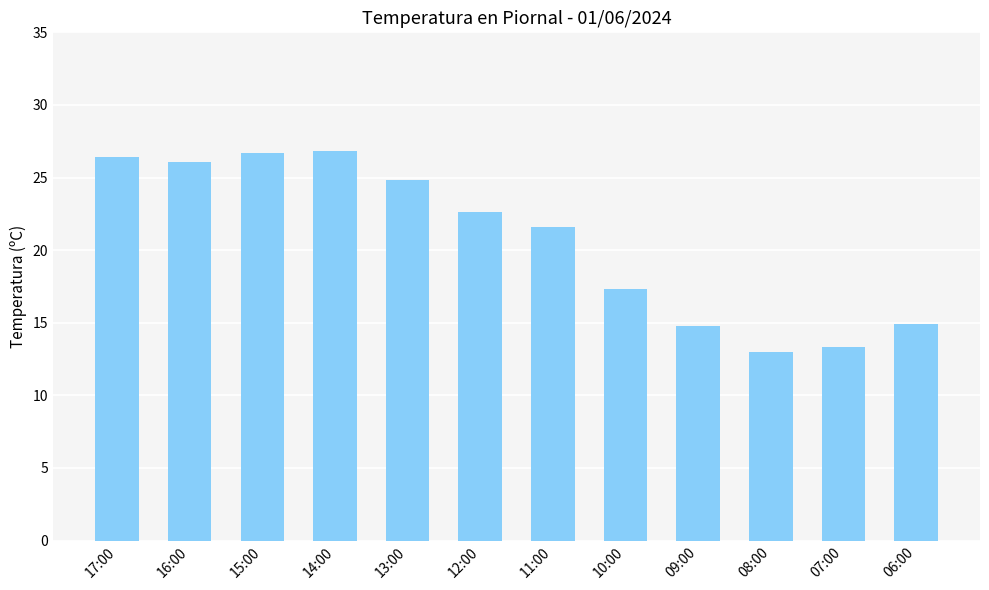

Does the chart contain any negative values?

No